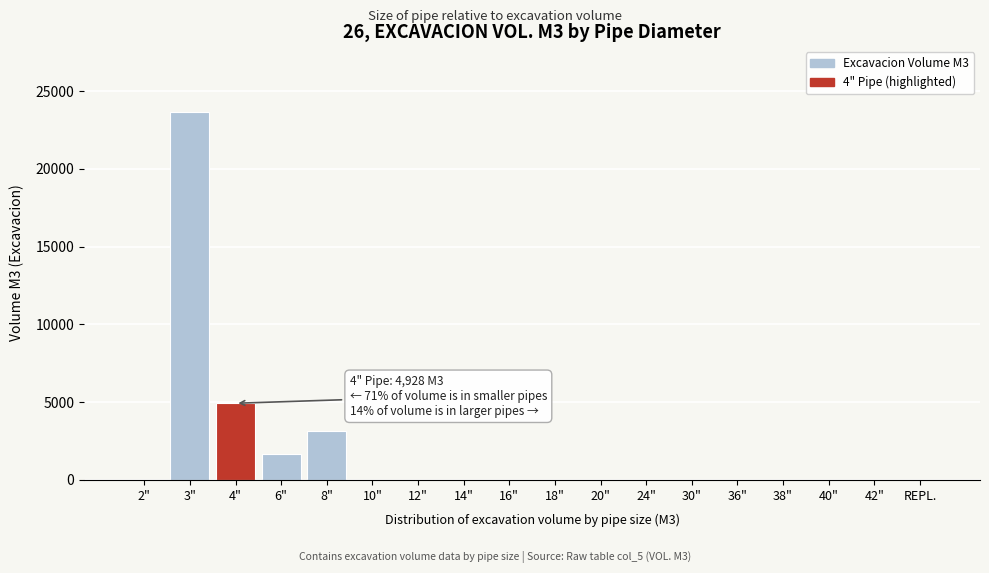

Reading left to right, what are all the values shown in this chart?

2"=0.0	3"=23630.4	4"=4928.0	6"=1637.6	8"=3150.0	10"=0.0	12"=0.0	14"=0.0	16"=0.0	18"=0.0	20"=0.0	24"=0.0	30"=0.0	36"=0.0	38"=0.0	40"=0.0	42"=0.0	REPL.=0.0